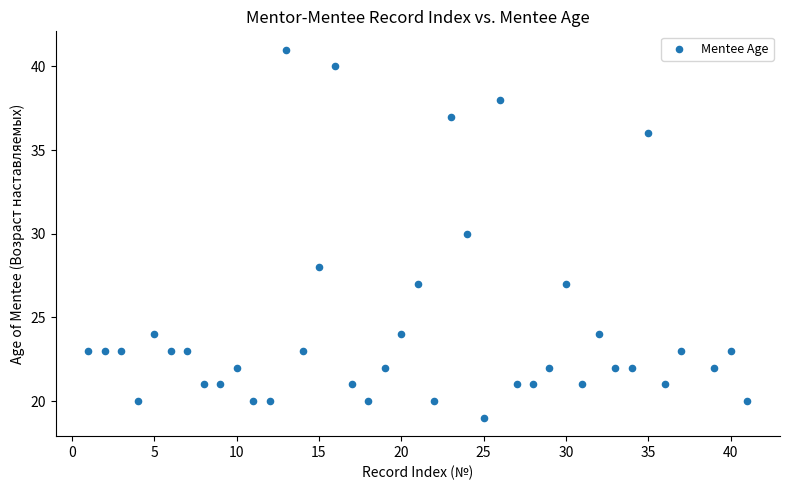

What is the range of Y values (max minus min)?

22